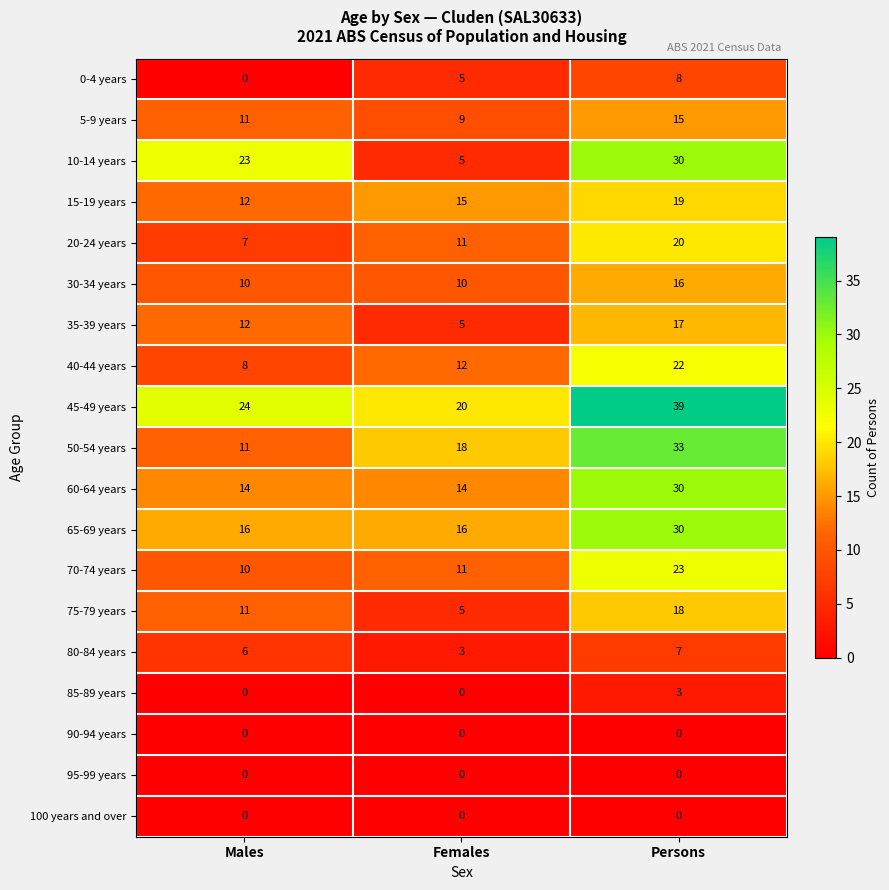

What is the spread (max minus min) of values at Males?

24